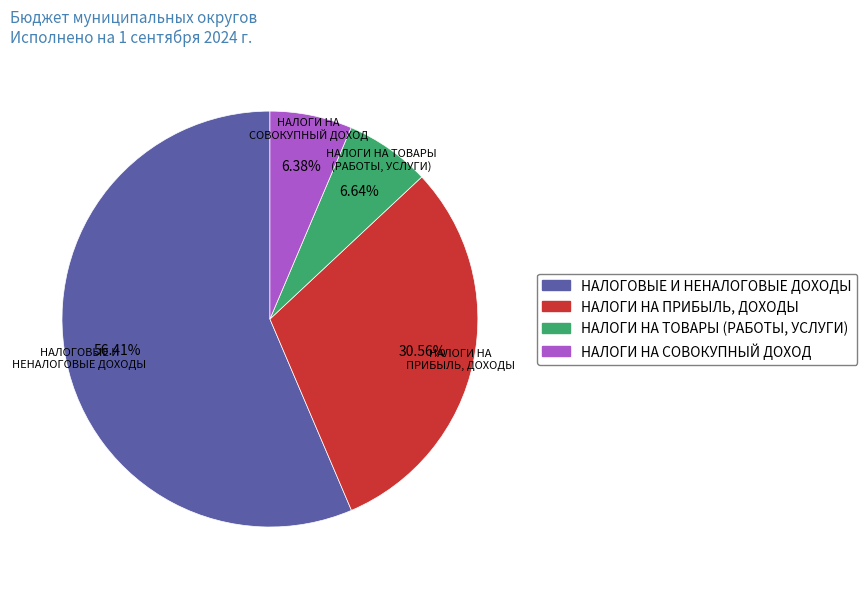

What is the ratio of the value at НАЛОГОВЫЕ И НЕНАЛОГОВЫЕ ДОХОДЫ to the value at НАЛОГИ НА ТОВАРЫ (РАБОТЫ, УСЛУГИ)?

8.5